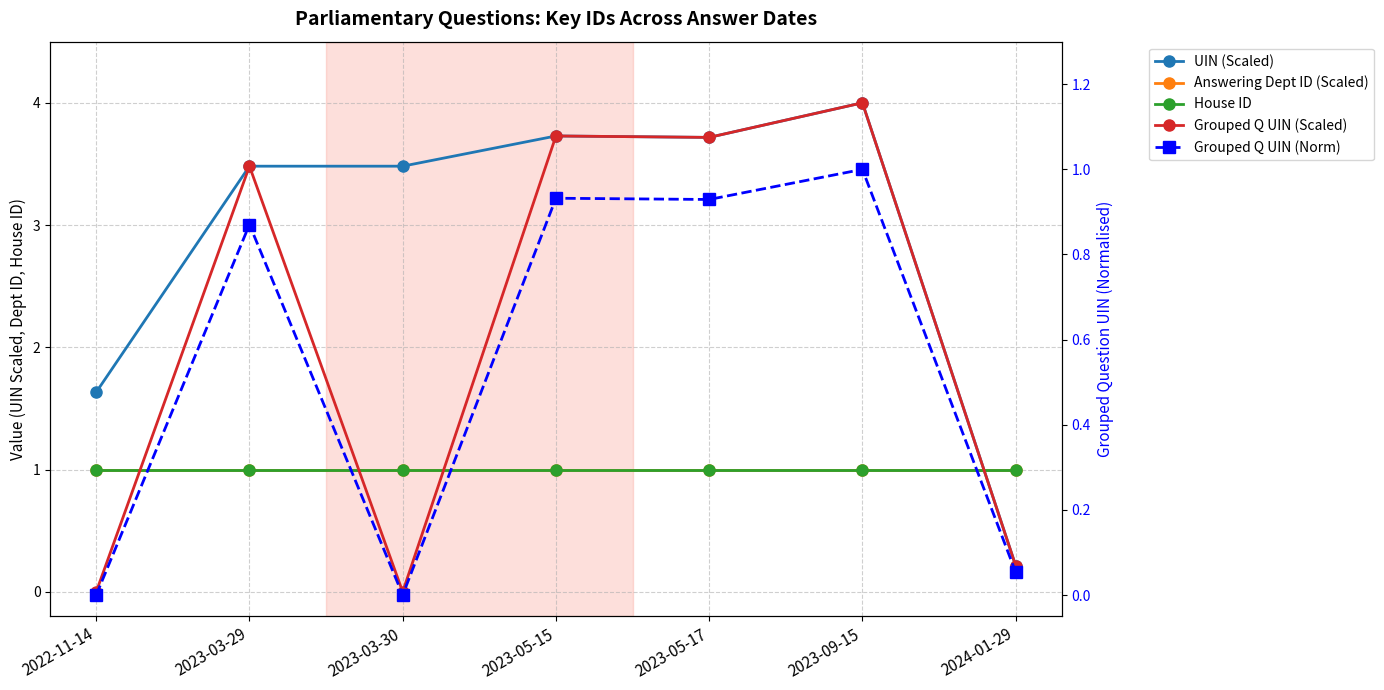

What is the average value of the Answering Dept ID (Scaled) series?

1.0